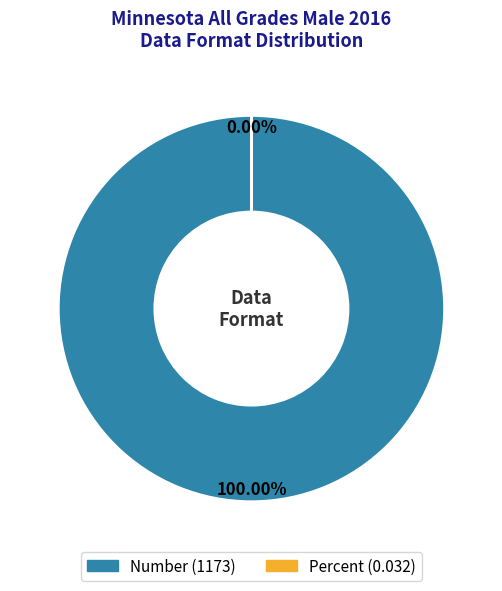

To the nearest percent, what portion does Number represent?

100%